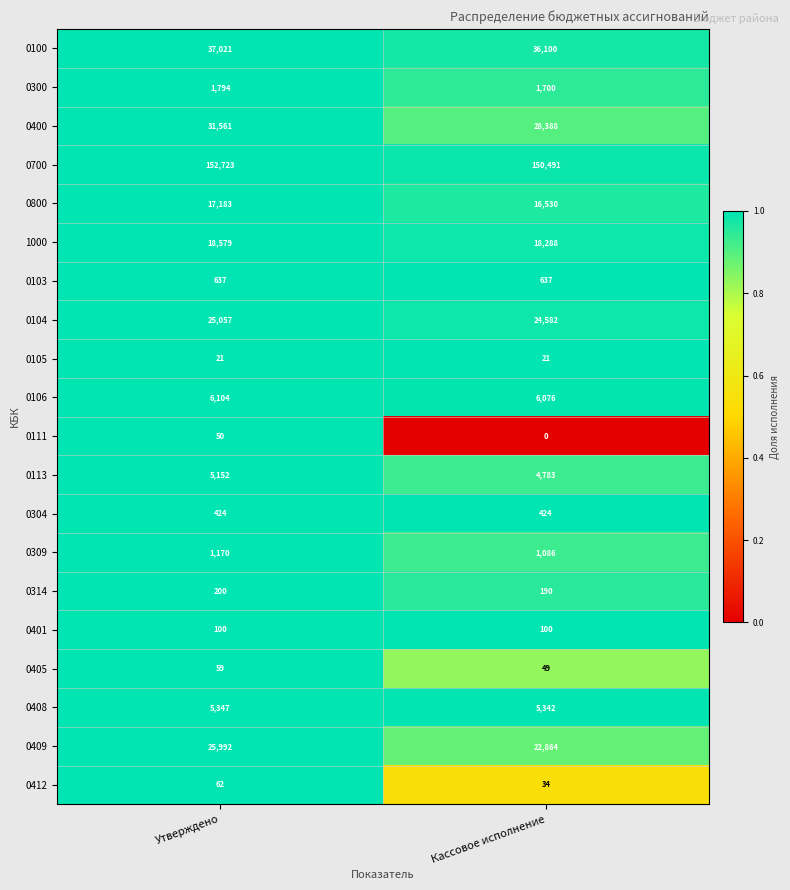

Which category has the highest value in the 0300 series?

Утверждено